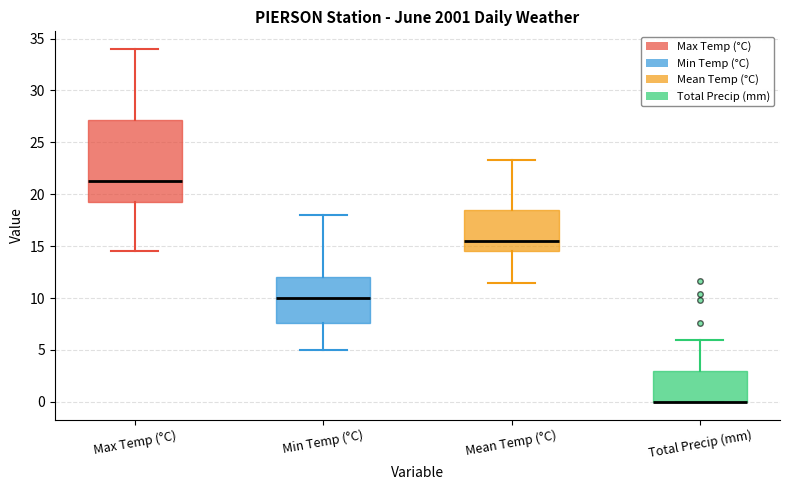

Reading left to right, read every box against the y-axis: the position of its median line, the range the box covers, and the ends of its whiskers. The values are not printed on the chart, so give them approximately, as read against the axis.

Max Temp (°C): median 21.5, box 19.5 to 27.0, whiskers 14.5 to 34.0
Min Temp (°C): median 10.0, box 7.5 to 12.0, whiskers 5.0 to 18.0
Mean Temp (°C): median 15.5, box 14.5 to 18.5, whiskers 11.5 to 23.5
Total Precip (mm): median 0.0 (drawn on the box's lower edge), box 0.0 to 3.0, whiskers 0.0 to 6.0